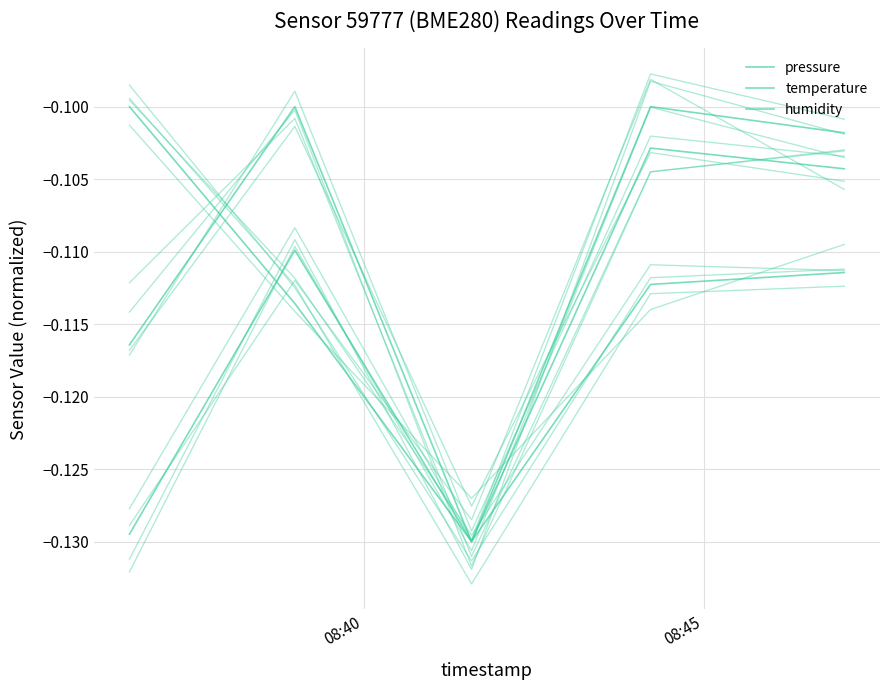

True or false: humidity and pressure cross at least once.

True